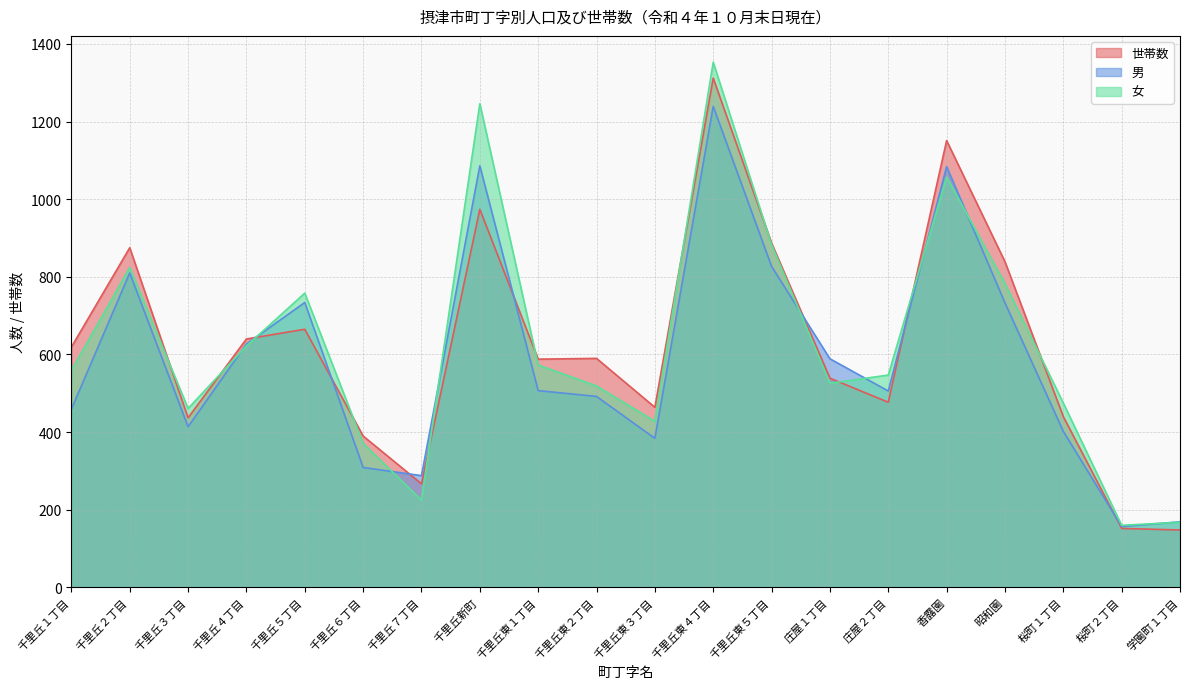

What is the label of the 10th point from the left?

千里丘東２丁目